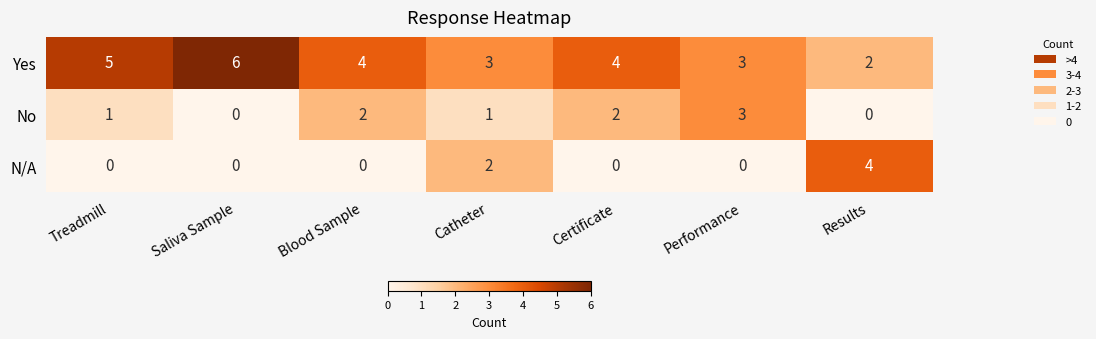

Where does the Yes series first go above 4?

Treadmill